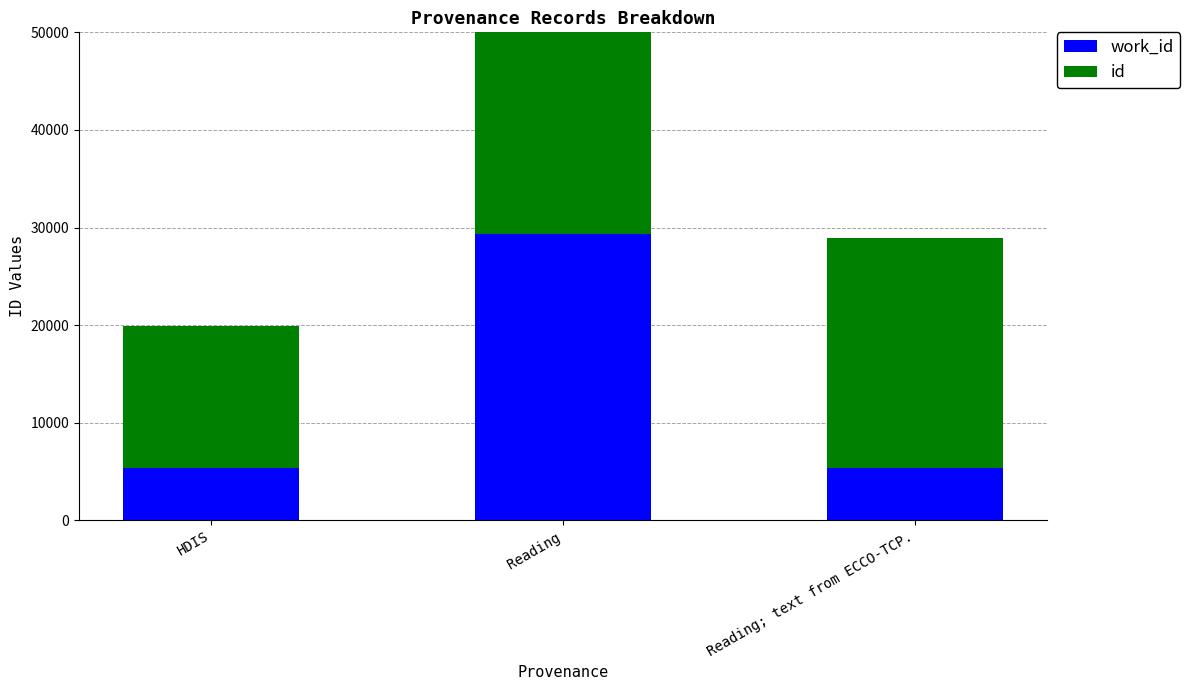

Rank the categories by id value from highest to lowest.

Reading, Reading; text from ECCO-TCP., HDIS